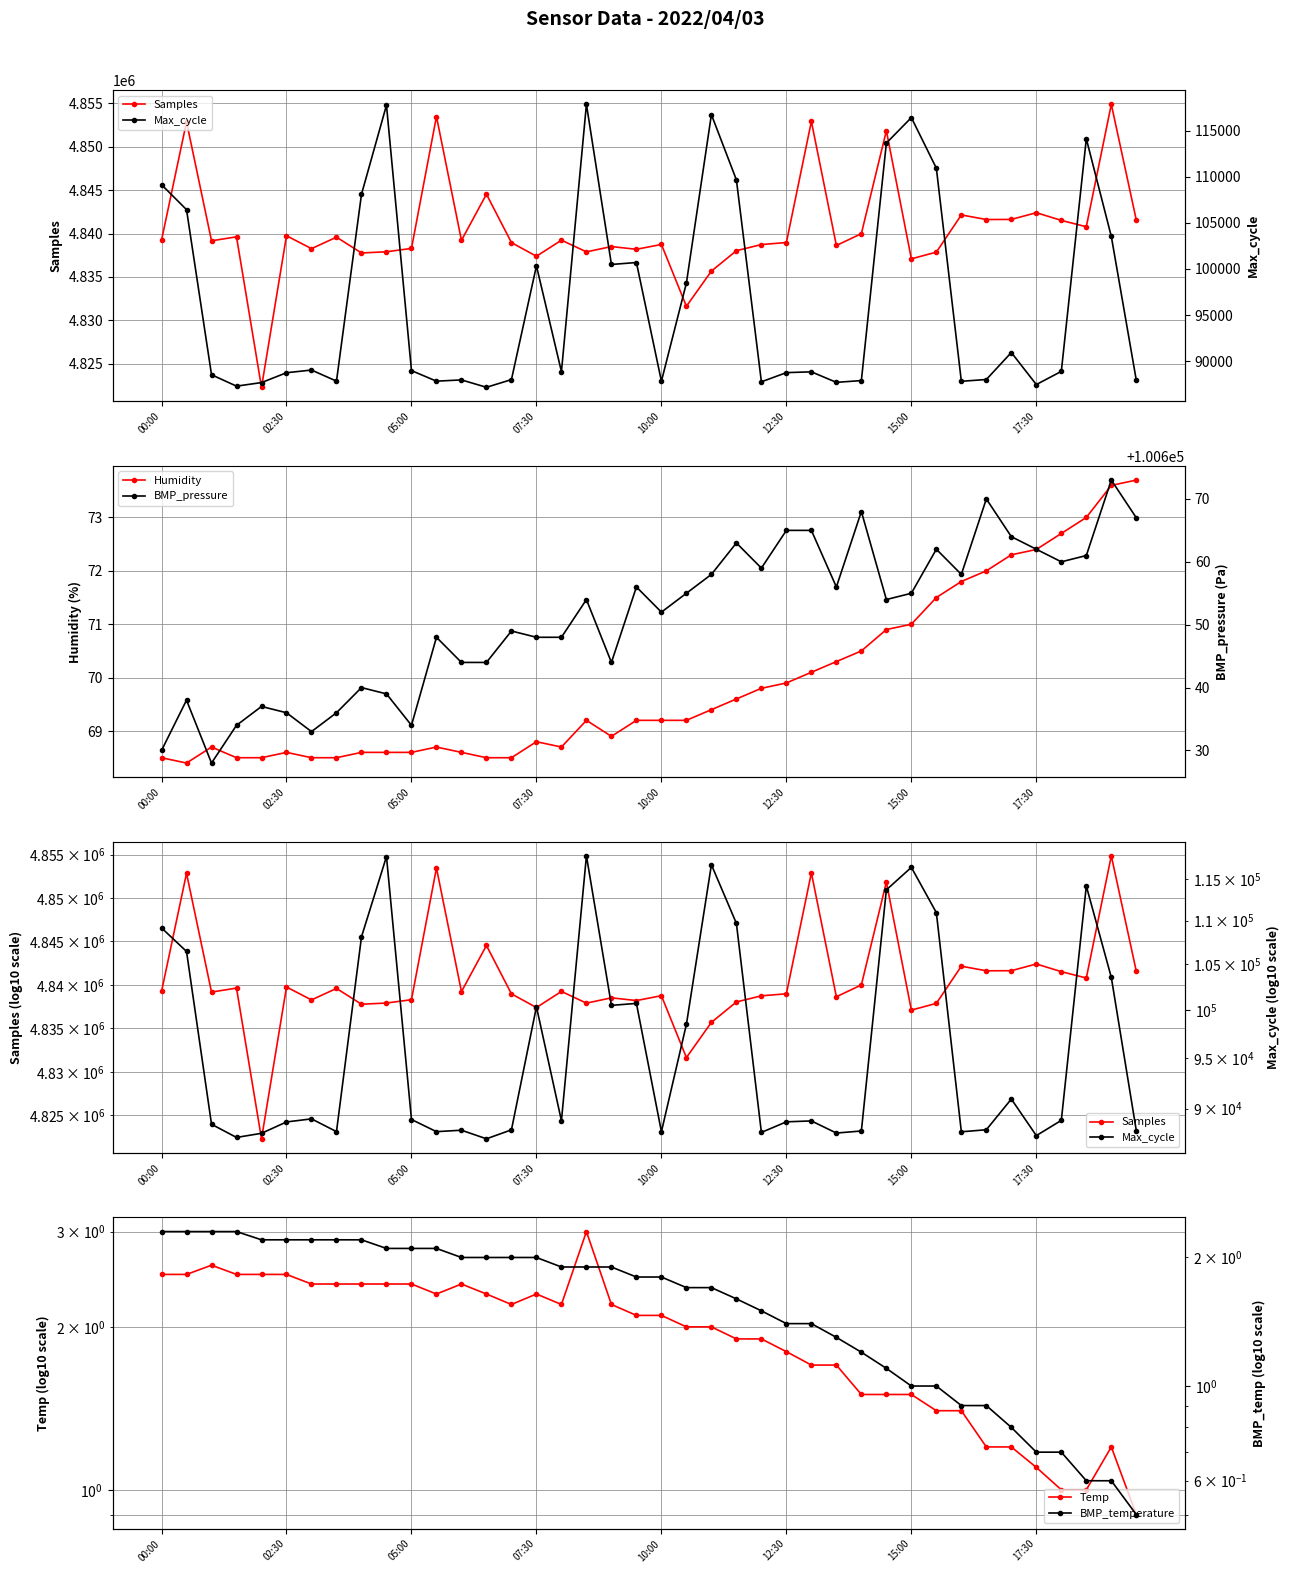

What is the maximum value for Humidity?

73.7